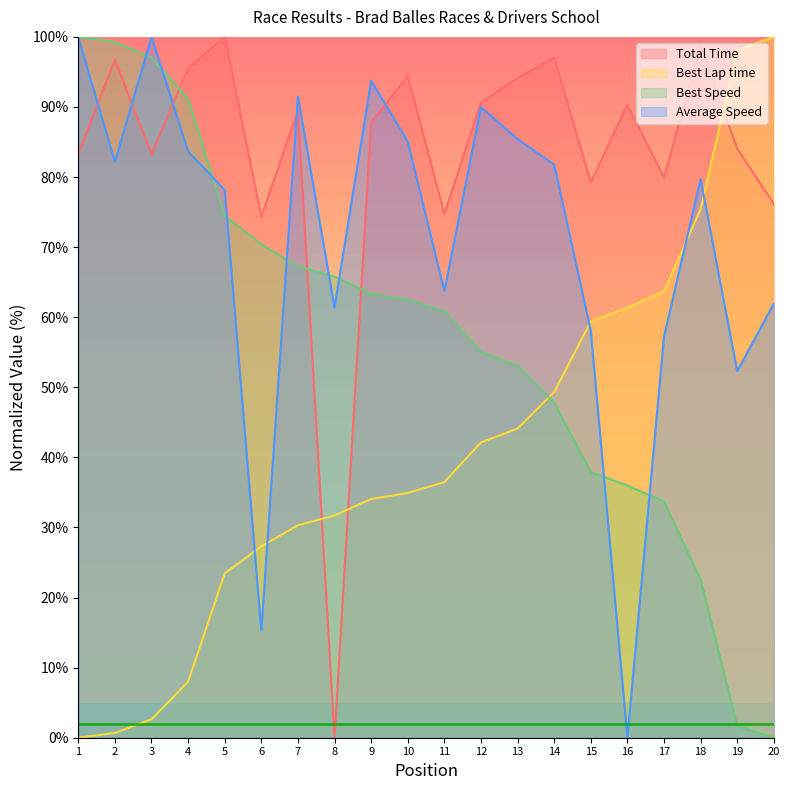

Rank the series at 19 from highest to lowest value.

Best Lap time, Total Time, Average Speed, Best Speed